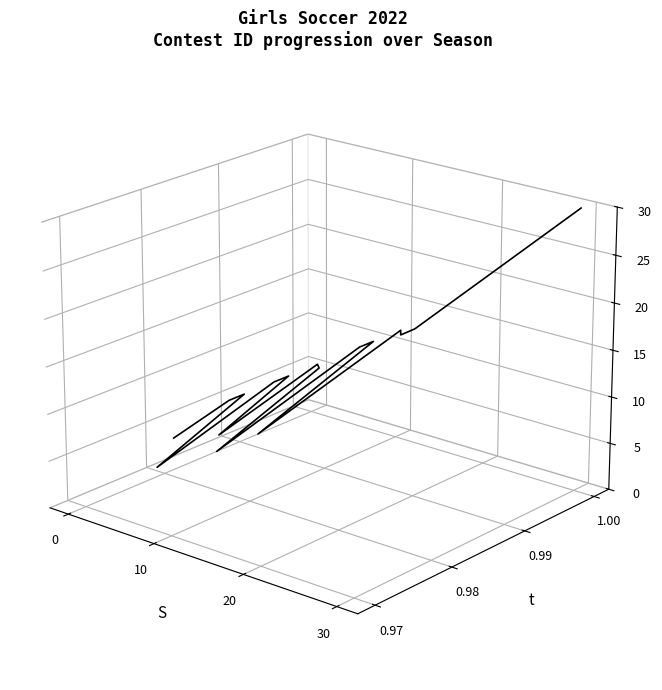

True or false: the data has more than 1 interior local peaks.

True